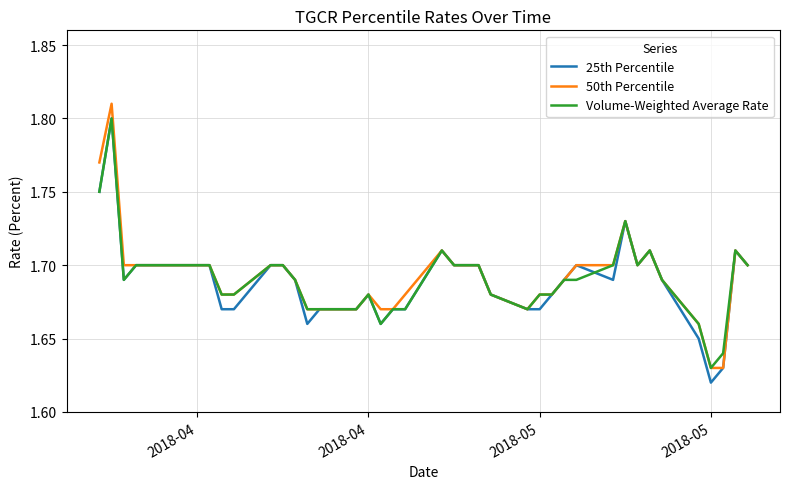

What are all the series names shown in the legend?

25th Percentile, 50th Percentile, Volume-Weighted Average Rate